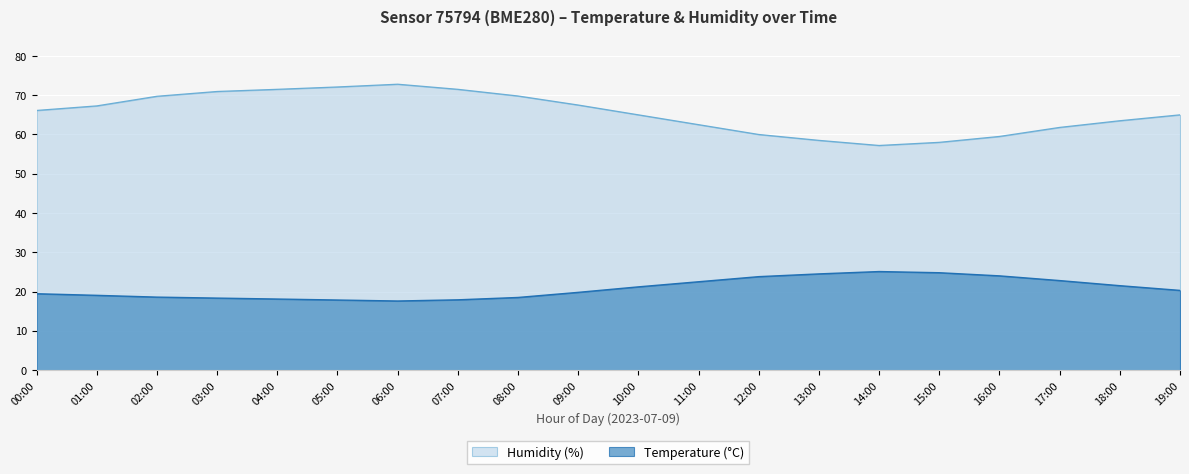

What is the value of the Humidity (%) point at the 19th from the left?

63.5